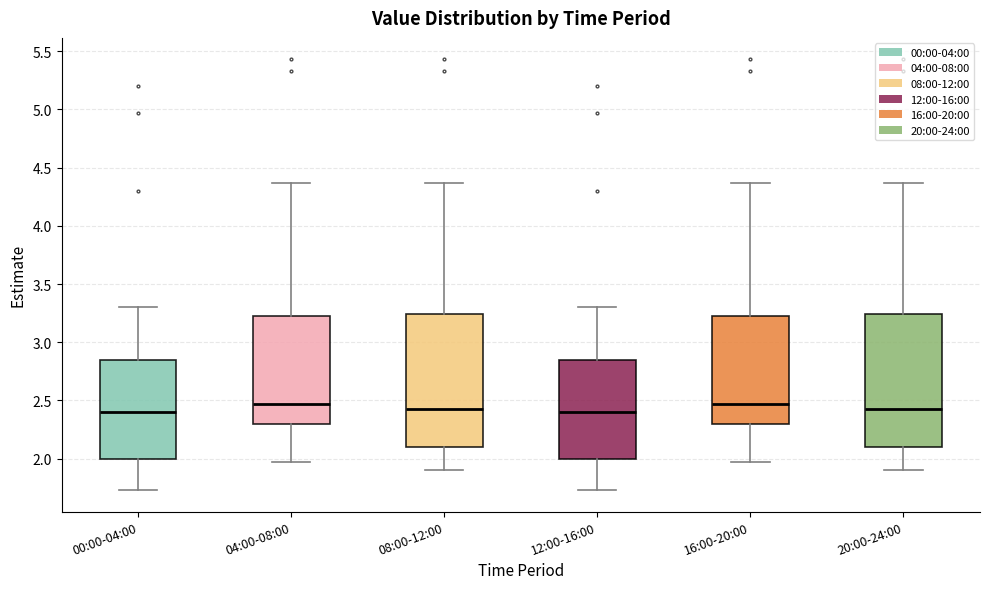

Where is the upper edge of the box for 00:00-04:00 on the y-axis? The values are not printed on the chart, so give them approximately, as read against the axis.

2.85